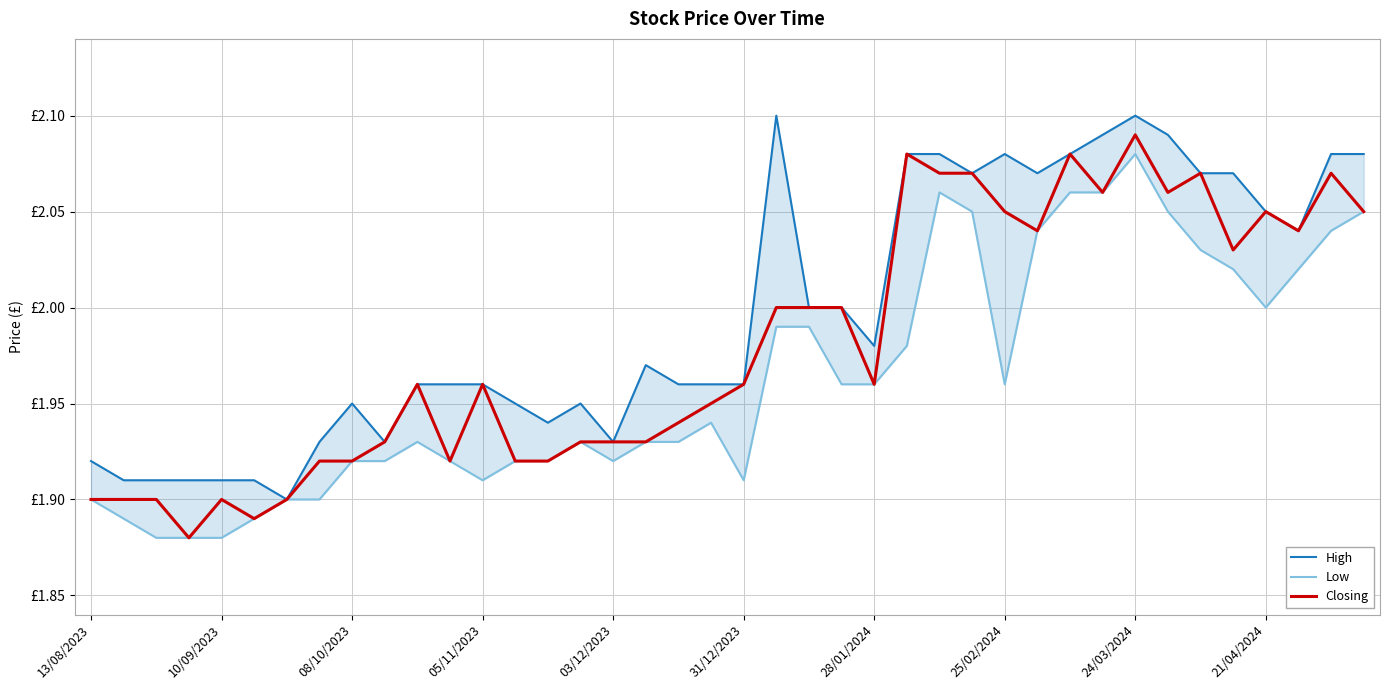

Which has a higher value, 26 or 28?

26